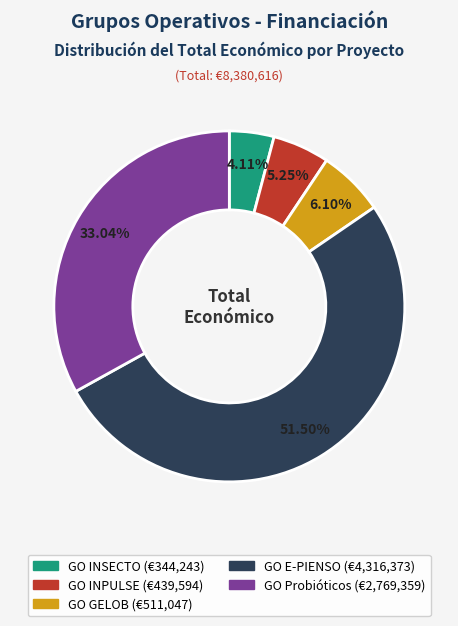

To the nearest percent, what is the difference between the largest and smallest slice percentages?

47%